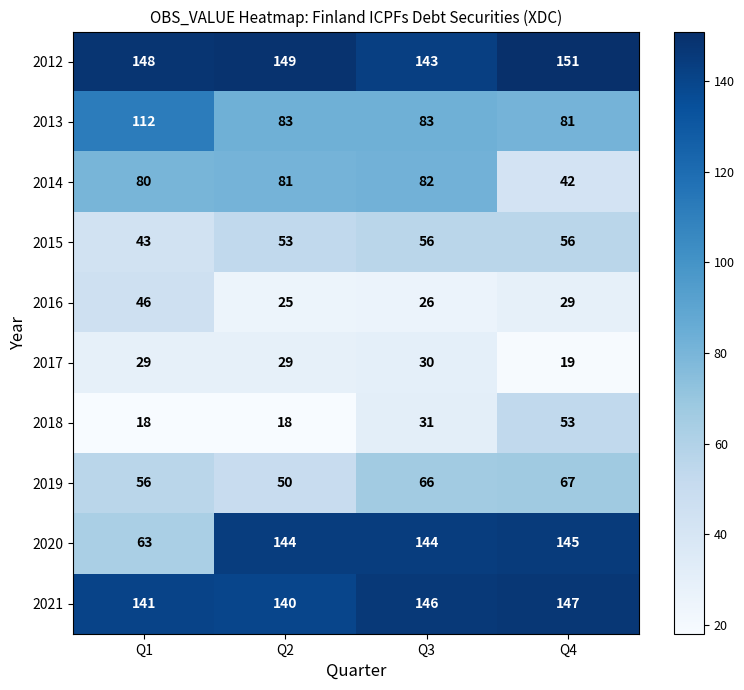

At Q1, list the series in order from largest to smallest.

2012, 2021, 2013, 2014, 2020, 2019, 2016, 2015, 2017, 2018